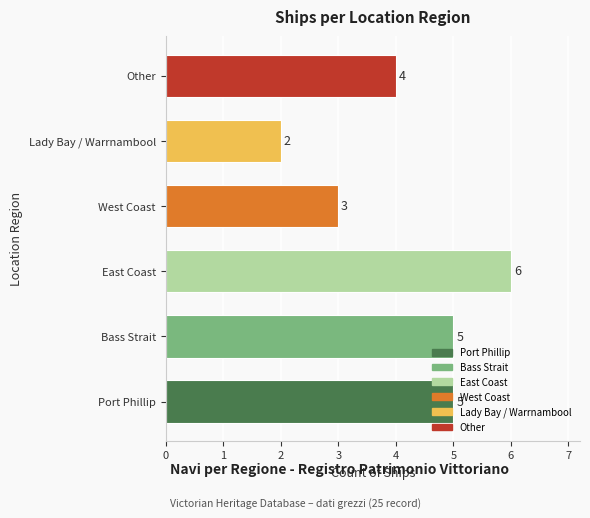

How many values are below 5?

3